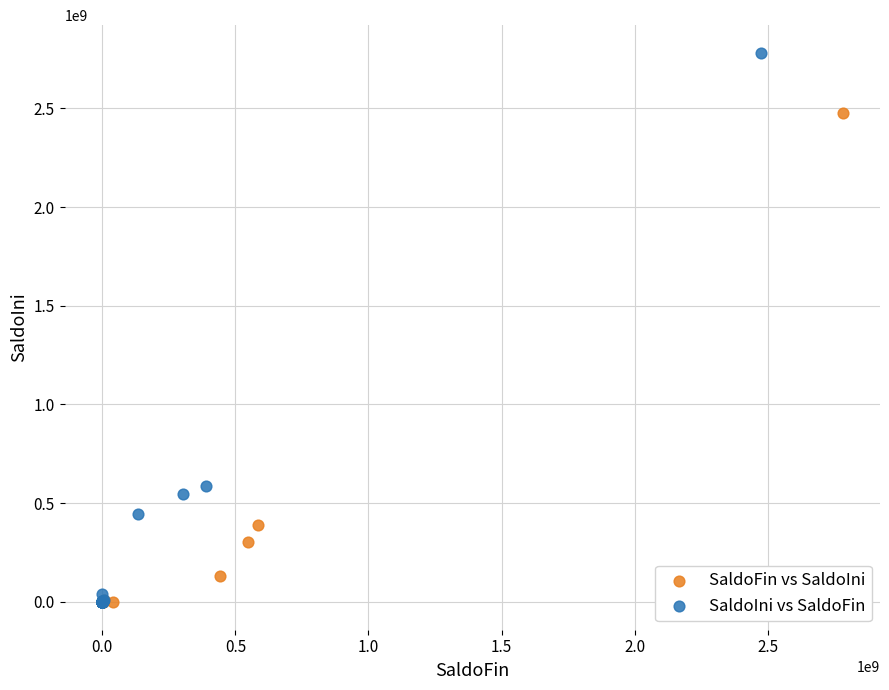

Which series reaches the maximum Y coordinate?

SaldoIni vs SaldoFin